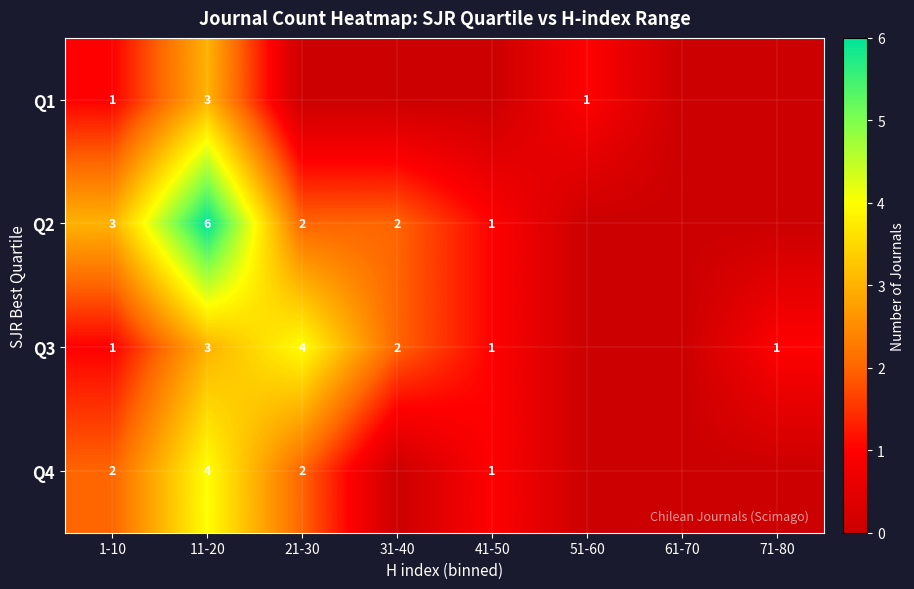

What is the sum of the Q3 values at 71-80 and 11-20?

4